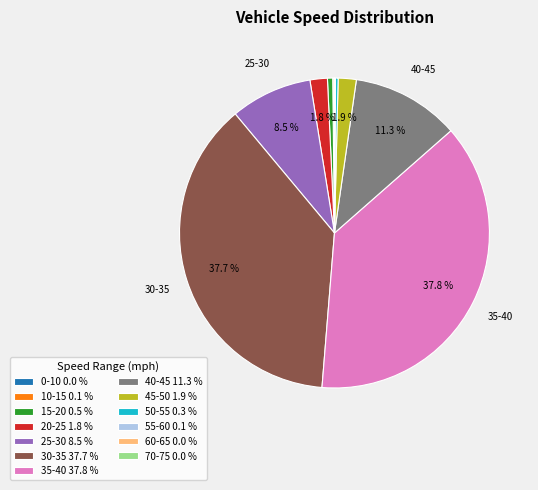

To the nearest percent, what is the difference between the largest and smallest slice percentages?

38%